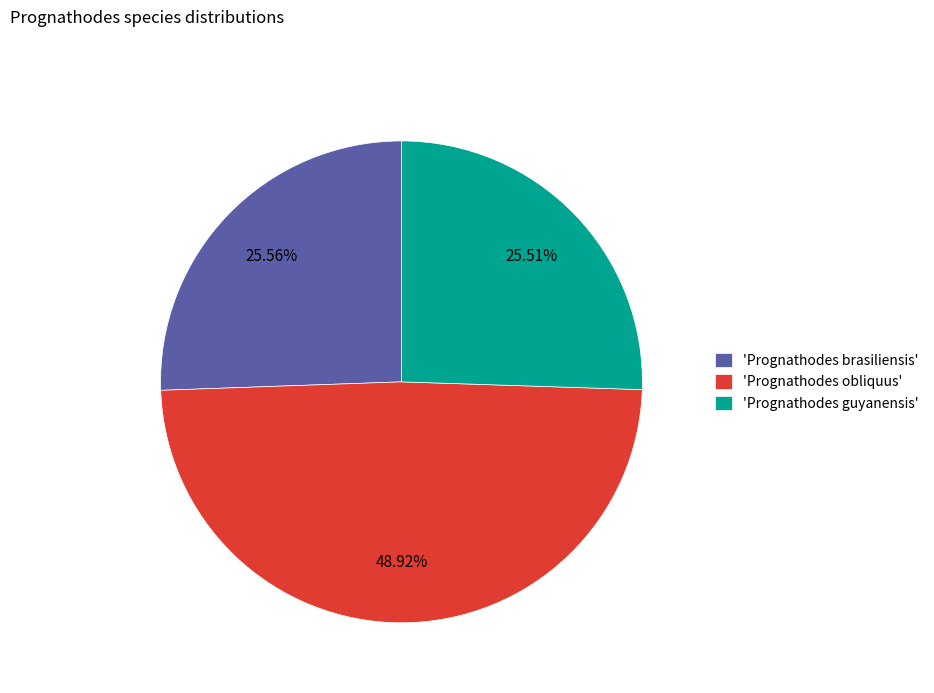

Is there any slice that represents more than half of the pie?

No